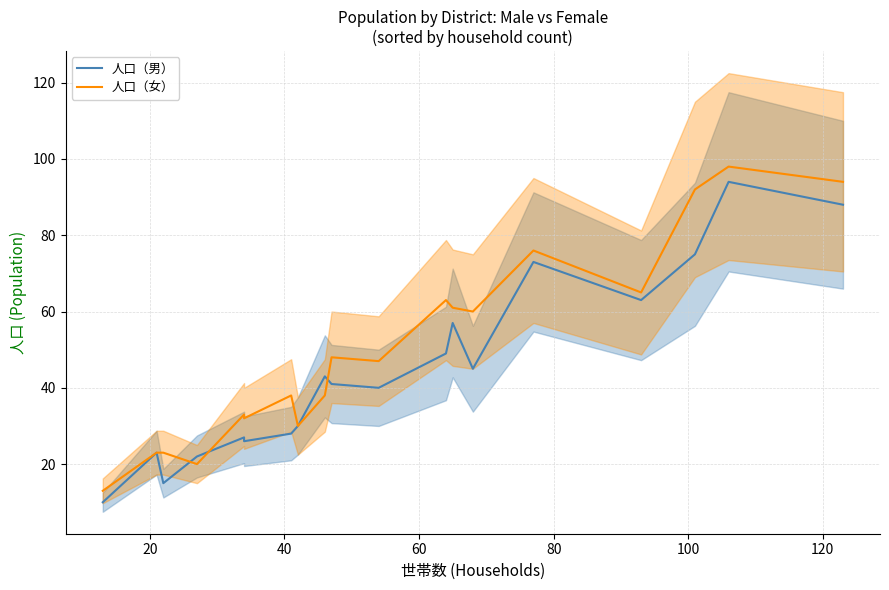

True or false: 人口（男） has more than 1 points higher than both neighbors.

True